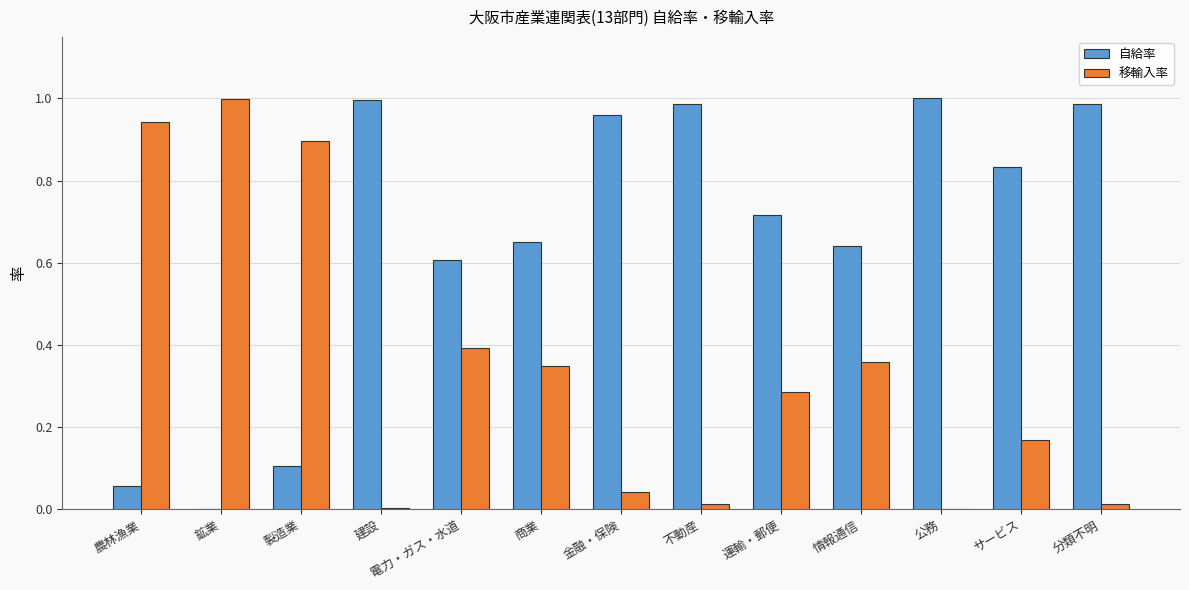

Are the bars horizontal?

No